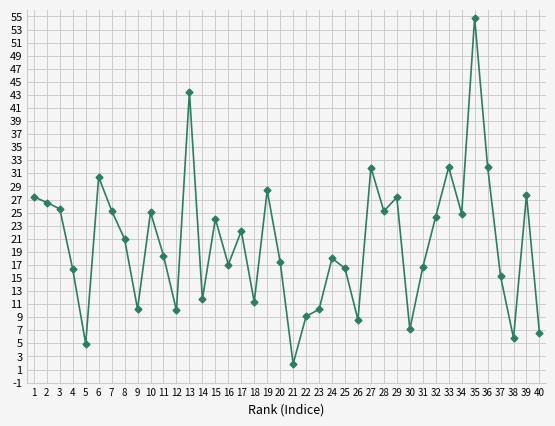

The value at 33 is 43.9. True or false?

False